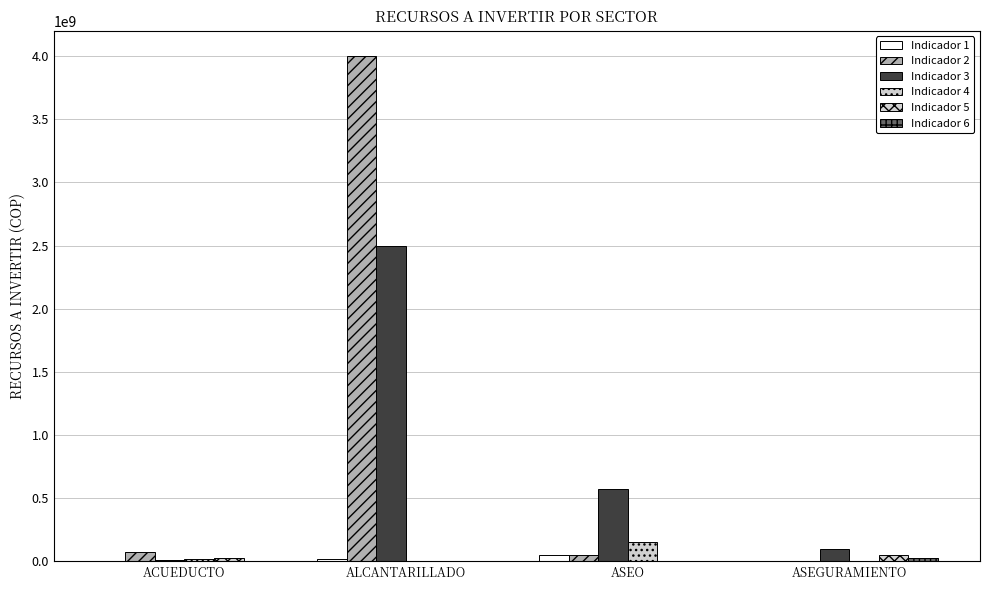

Between ALCANTARILLADO and ASEGURAMIENTO, which series saw the biggest shift?

Indicador 2